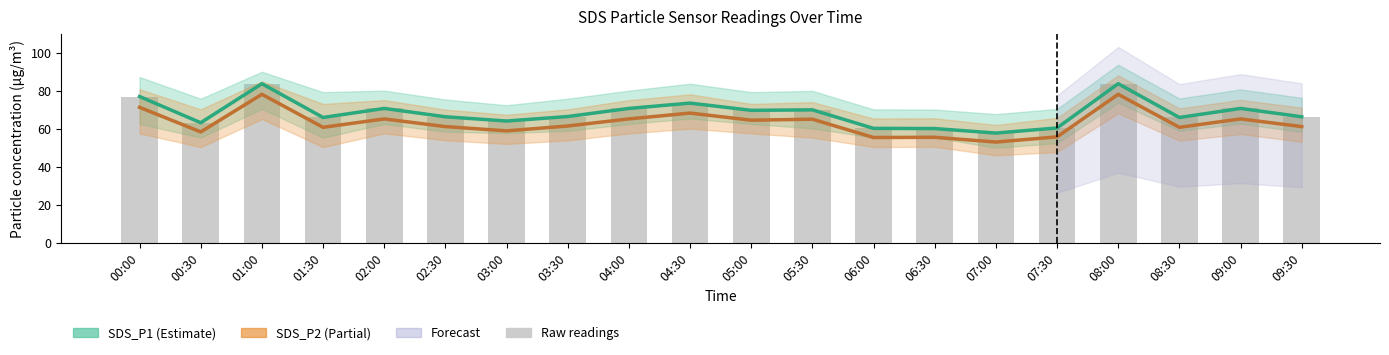

The SDS_P1 (Estimate) series shows 83.7 at 08:00. True or false?

True